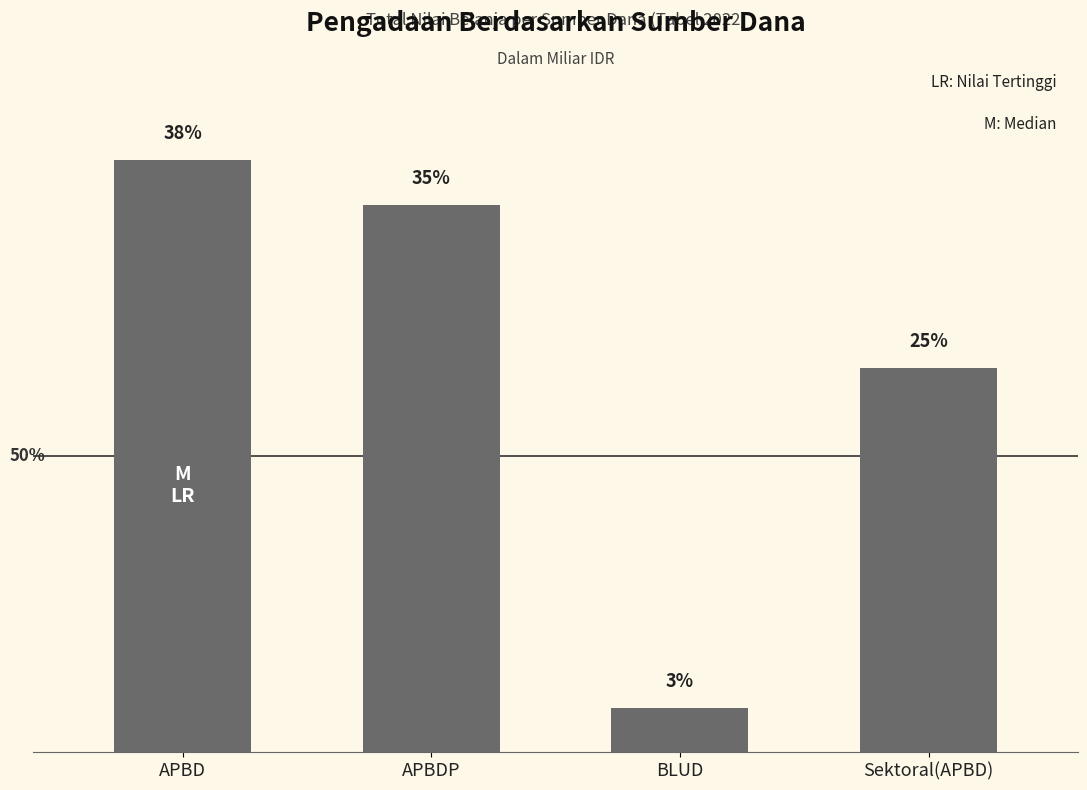

The chart shows a value of 0.4 at APBDP. True or false?

False